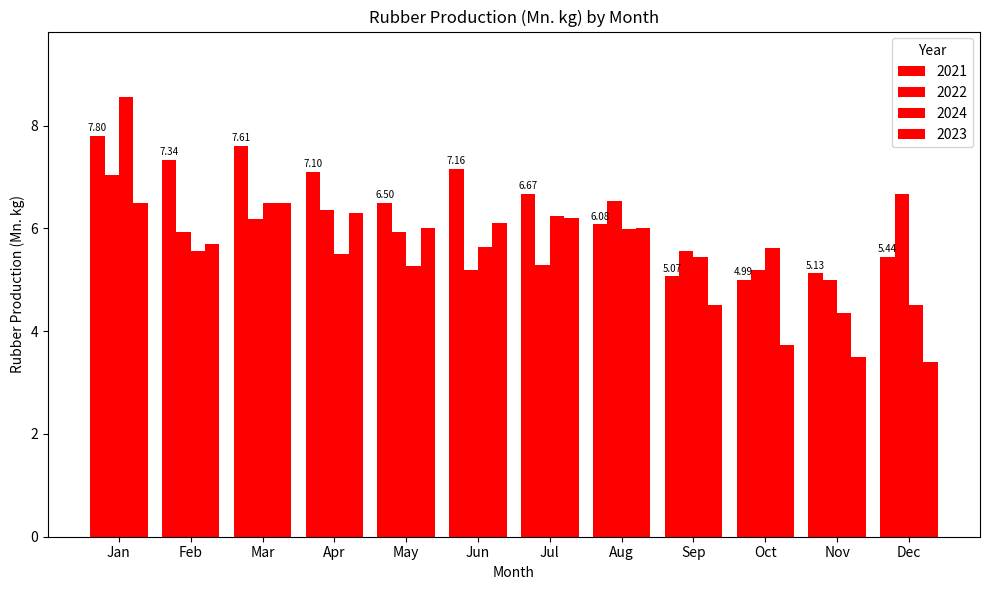

Reading left to right, list all the values displayed in this chart.

2021: 7.8	7.3	7.6	7.1	6.5	7.2	6.7	6.1	5.1	5.0	5.1	5.4
2022: 7.0	5.9	6.2	6.4	5.9	5.2	5.3	6.5	5.6	5.2	5.0	6.7
2024: 8.5	5.6	6.5	5.5	5.3	5.6	6.2	6.0	5.4	5.6	4.4	4.5
2023: 6.5	5.7	6.5	6.3	6.0	6.1	6.2	6.0	4.5	3.7	3.5	3.4